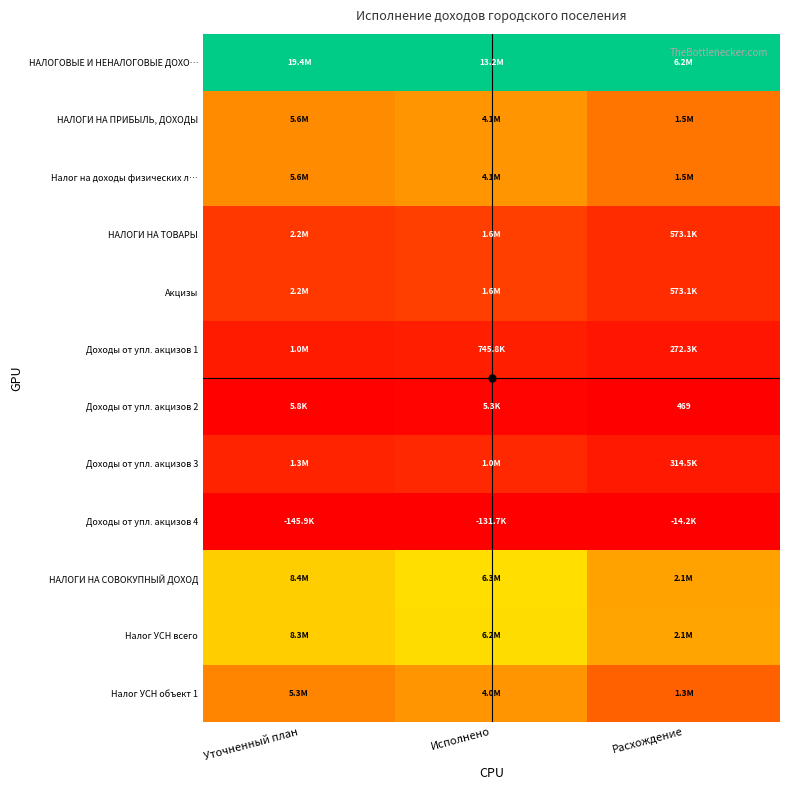

Where is Доходы от упл. акцизов 1 nearest to the value 0?

Расхождение